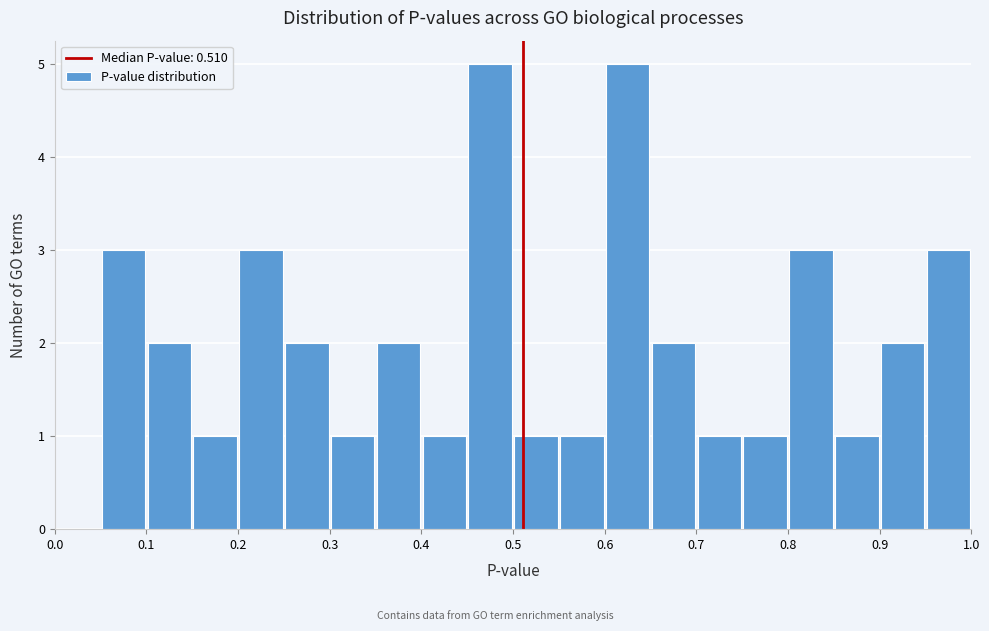

Reading left to right, list every bar in this chart as the range it spans on the x-axis followed by its height. The values are not printed on the chart, so give them approximately, as read against the axis.

0.00 to 0.05: 0
0.05 to 0.10: 3
0.10 to 0.15: 2
0.15 to 0.20: 1
0.20 to 0.25: 3
0.25 to 0.30: 2
0.30 to 0.35: 1
0.35 to 0.40: 2
0.40 to 0.45: 1
0.45 to 0.50: 5
0.50 to 0.55: 1
0.55 to 0.60: 1
0.60 to 0.65: 5
0.65 to 0.70: 2
0.70 to 0.75: 1
0.75 to 0.80: 1
0.80 to 0.85: 3
0.85 to 0.90: 1
0.90 to 0.95: 2
0.95 to 1.00: 3